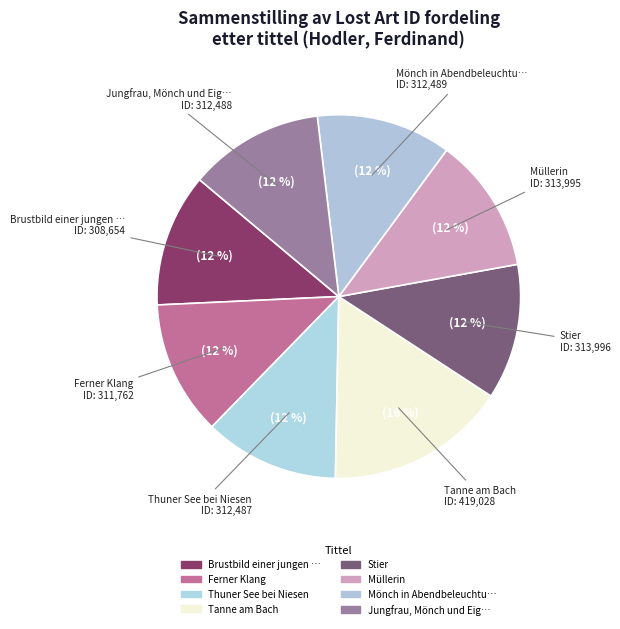

Between Stier and Tanne am Bach, which is larger?

Tanne am Bach